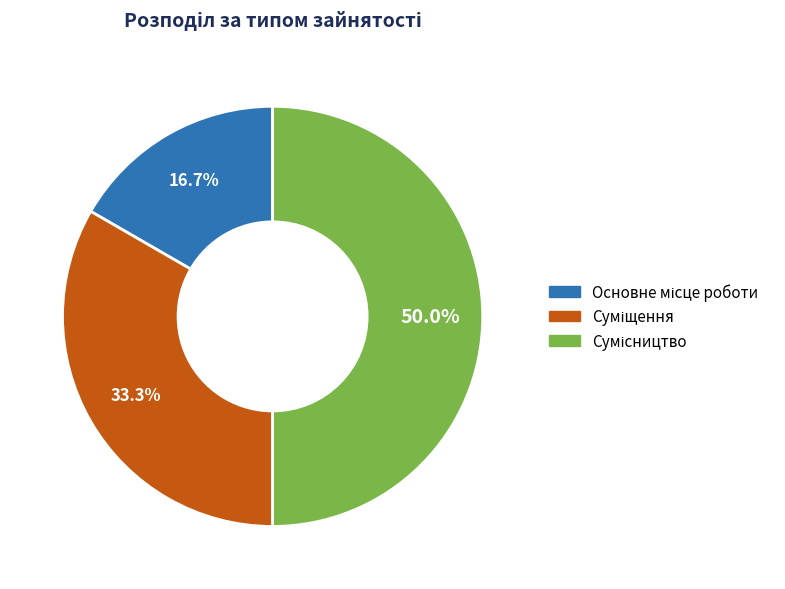

What is the largest slice in the pie chart?

Сумісництво